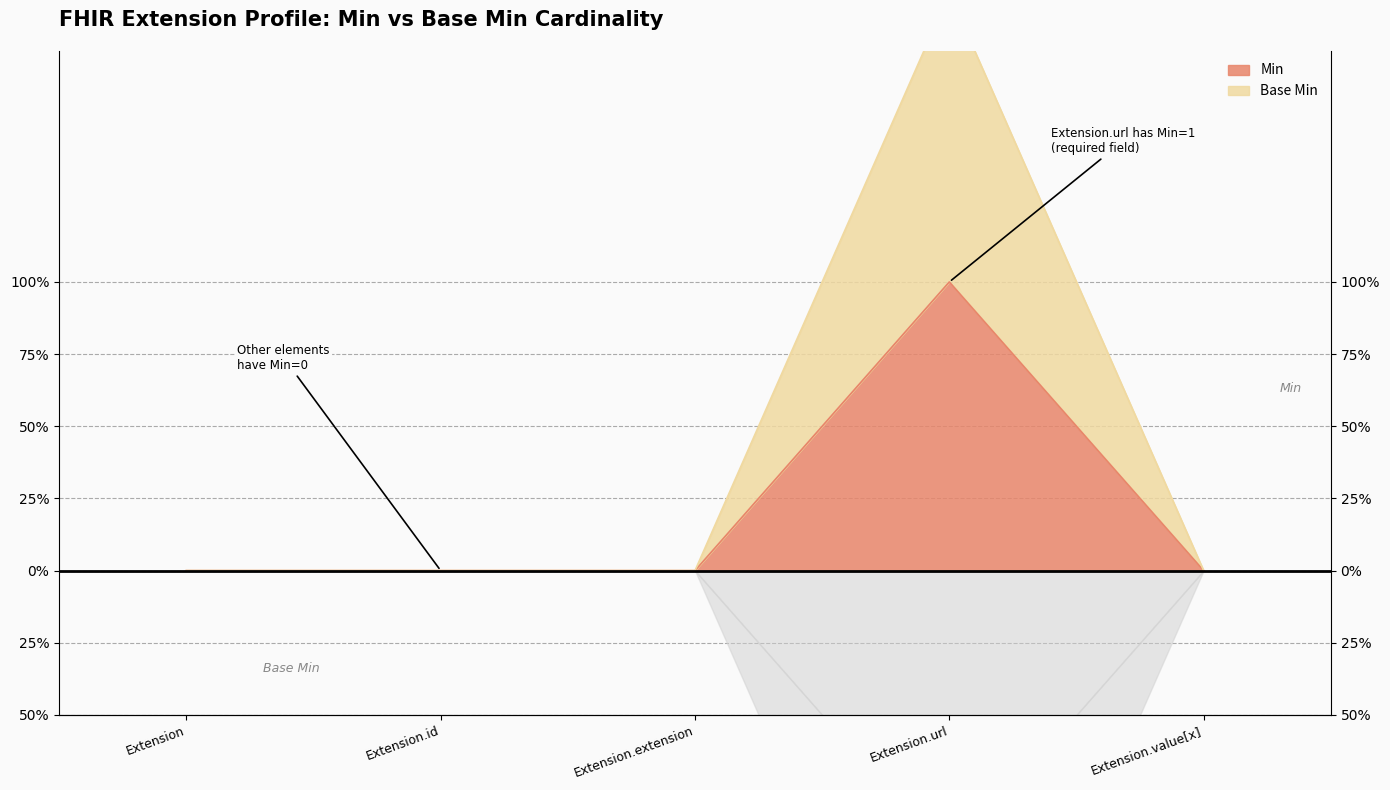

At which category is the sum across all series the highest?

Extension.url